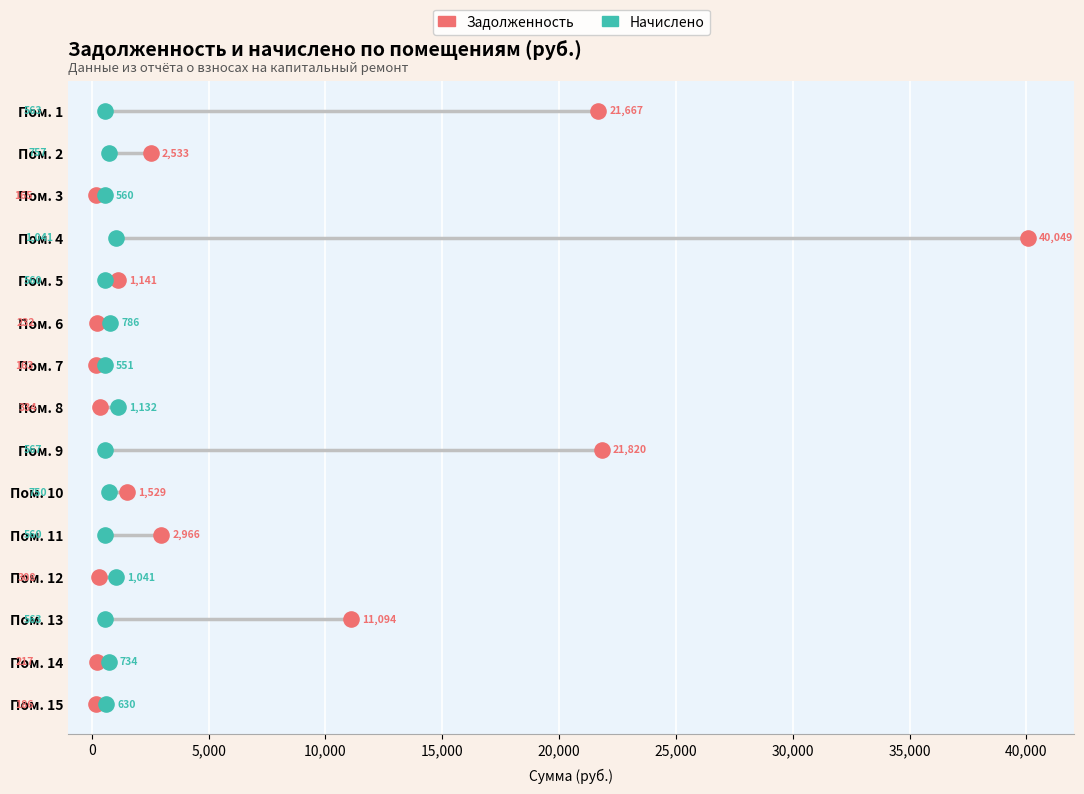

What are all the series names shown in the legend?

Задолженность, Начислено